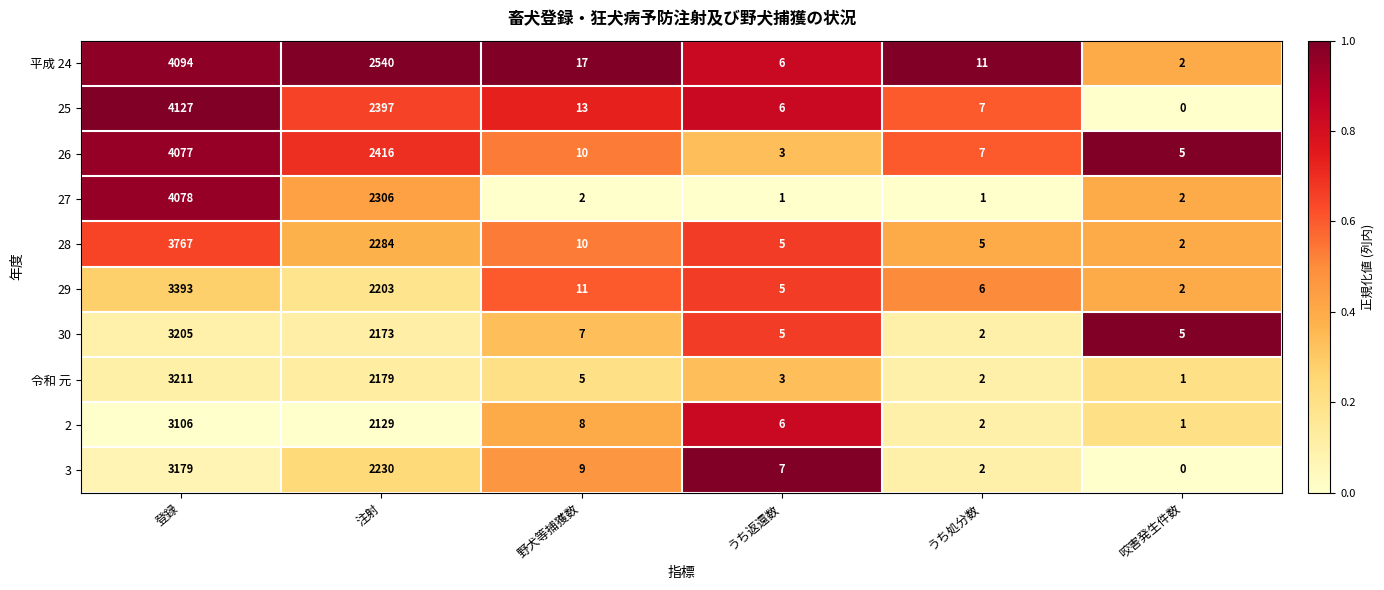

What is the sum of all 3 values?

5427